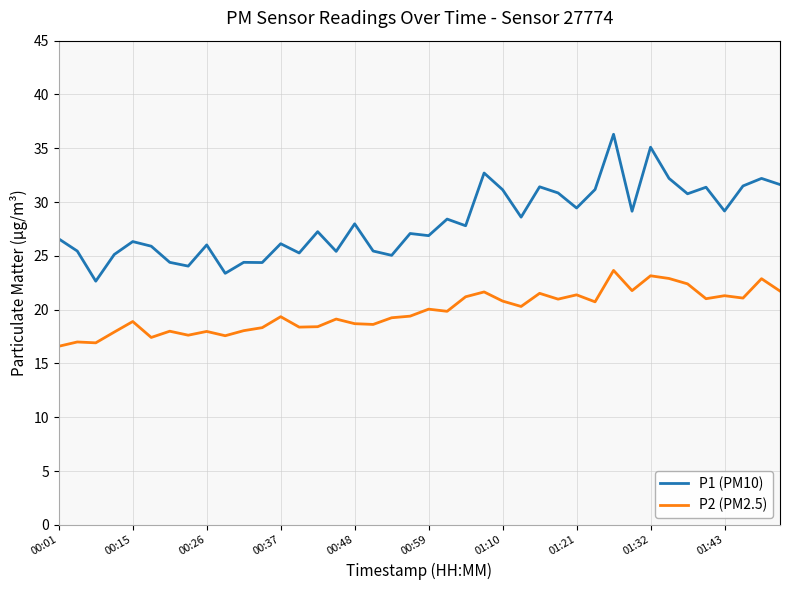

Which series has the largest range (max minus min)?

P1 (PM10)